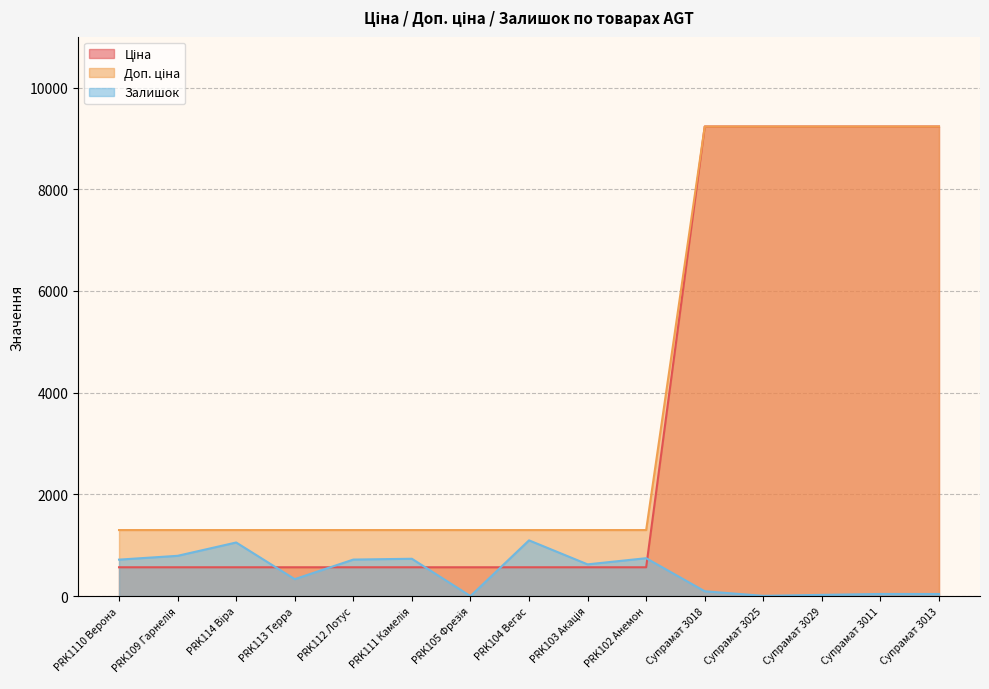

List the labels in order of Залишок value, smallest first.

PRK105 Фрезія, Супрамат 3025, Супрамат 3029, Супрамат 3013, Супрамат 3011, Супрамат 3018, PRK113 Терра, PRK103 Акація, PRK1110 Верона, PRK112 Лотус, PRK111 Камелія, PRK102 Анемон, PRK109 Гарнелія, PRK114 Віра, PRK104 Вегас